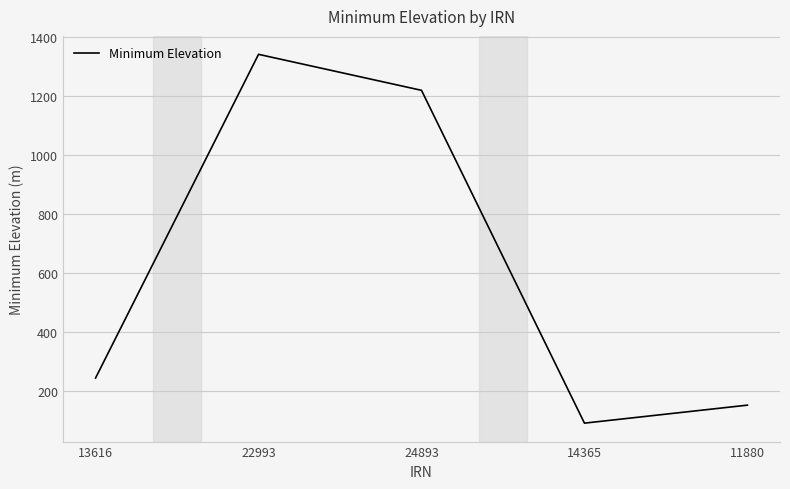

List the labels in order of value, smallest first.

14365, 11880, 13616, 24893, 22993